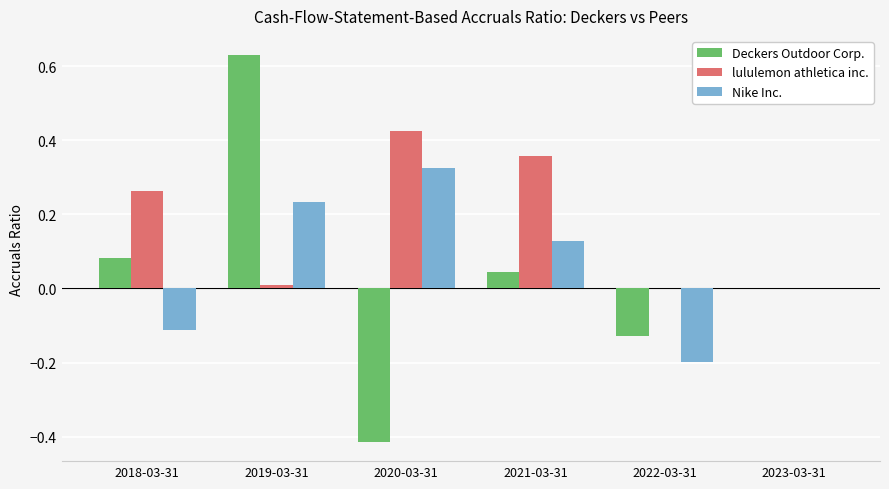

At which label does Deckers Outdoor Corp. reach its peak?

2019-03-31